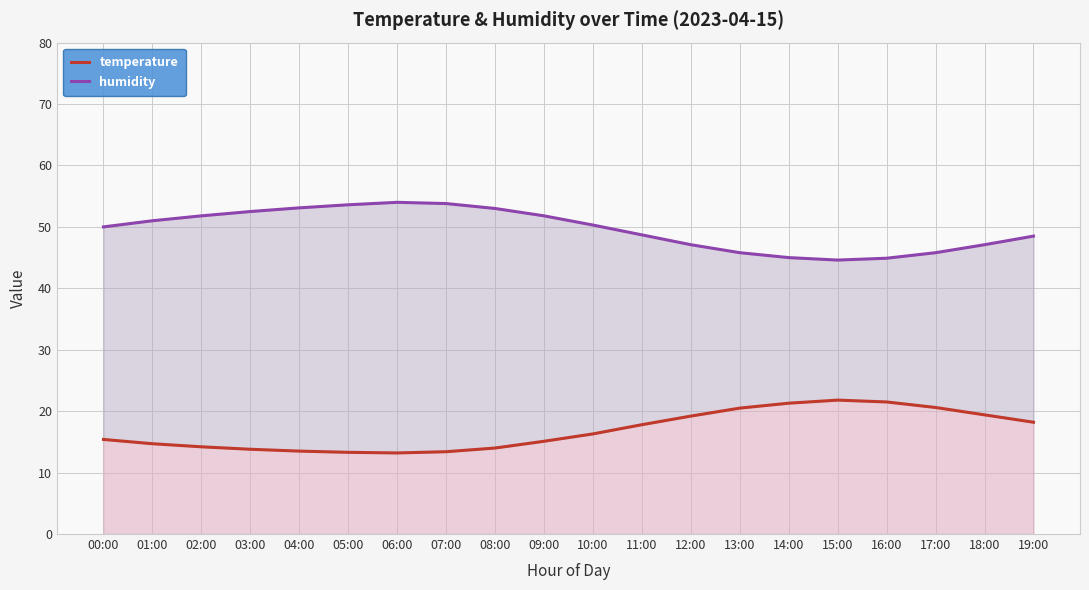

What is the difference between the maximum and minimum values in the temperature series?

8.6